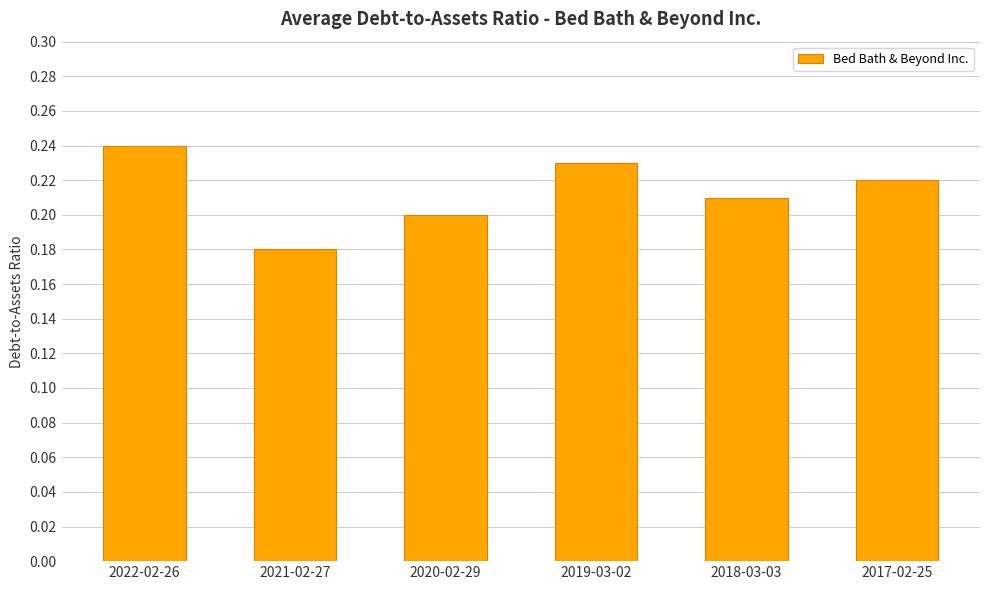

Are the bars horizontal?

No